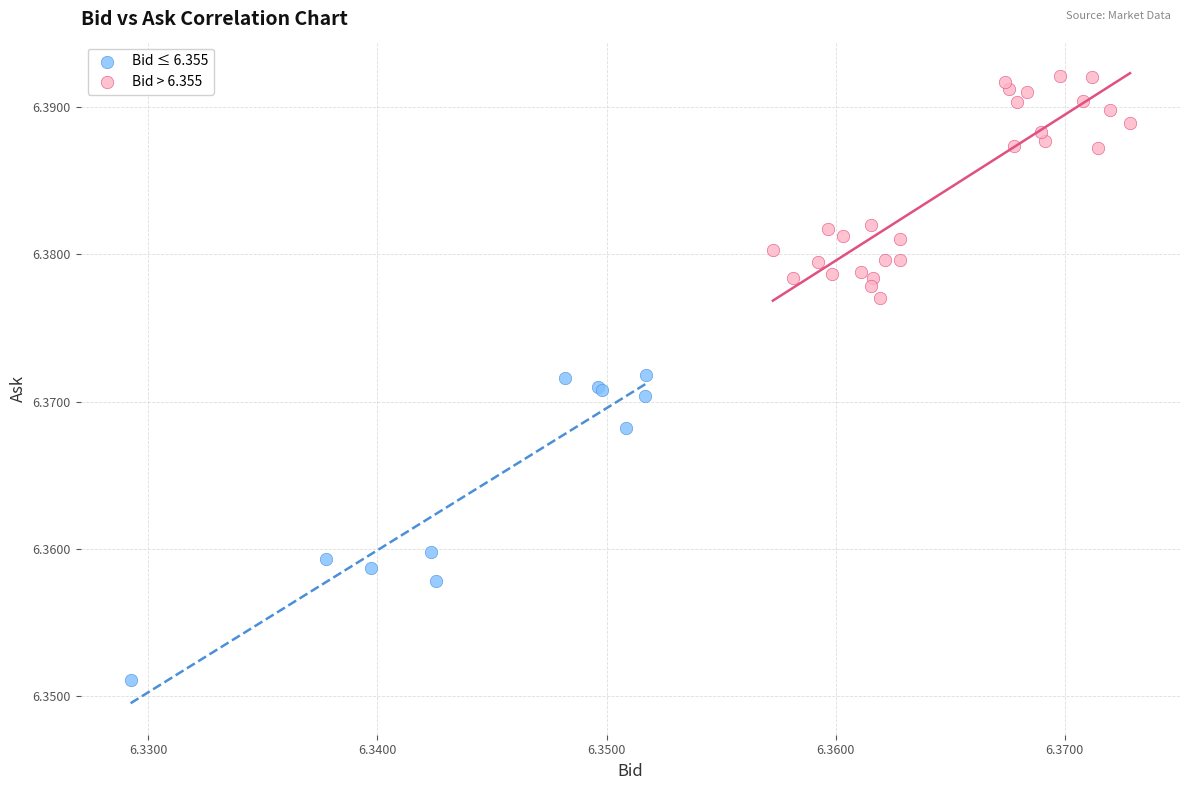

What are all the series names shown in the legend?

Bid ≤ 6.355, Bid > 6.355